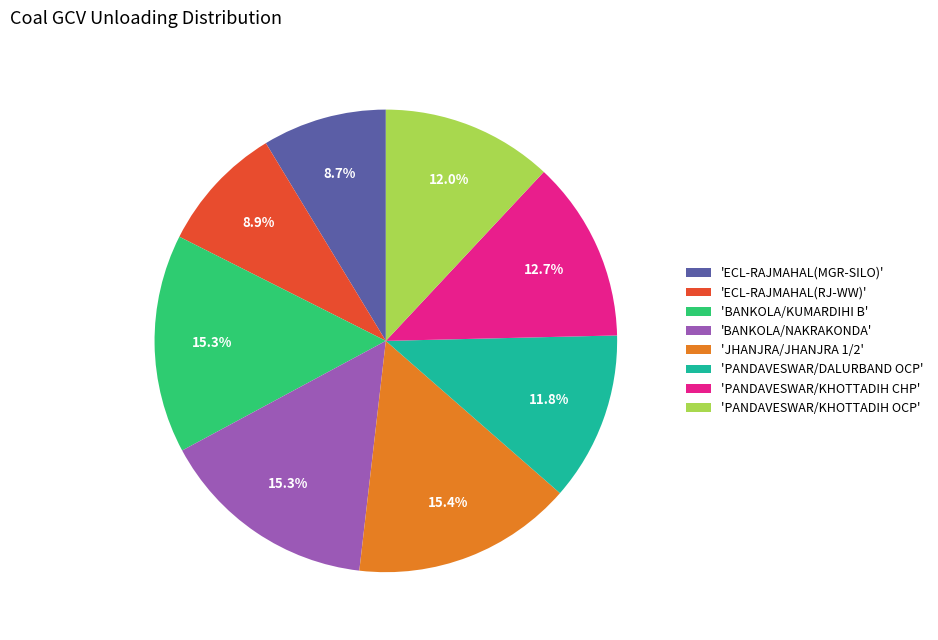

Approximately how many times larger is the value at 'JHANJRA/JHANJRA 1/2' compared to 'ECL-RAJMAHAL(MGR-SILO)'?

1.8